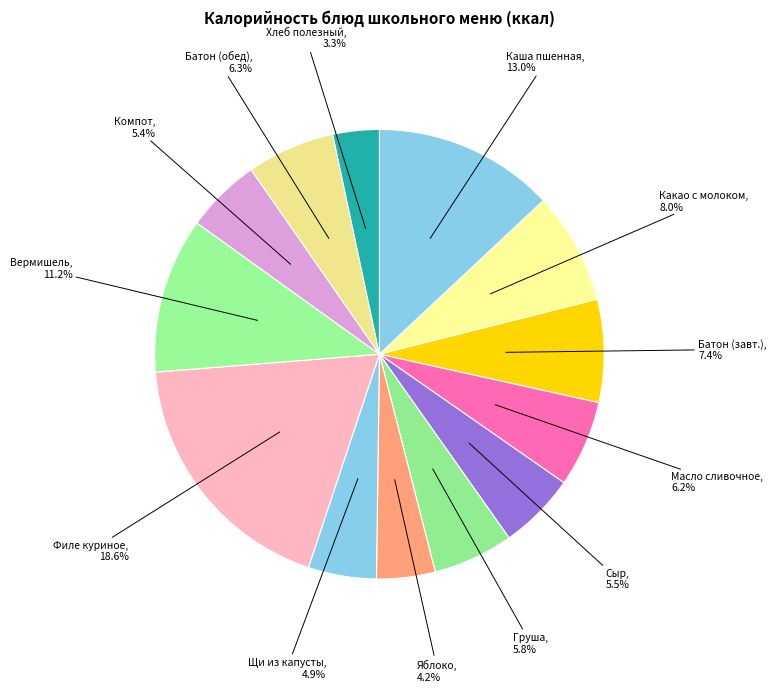

What is the ratio of the value at Щи из капусты to the value at Филе куриное?

0.3